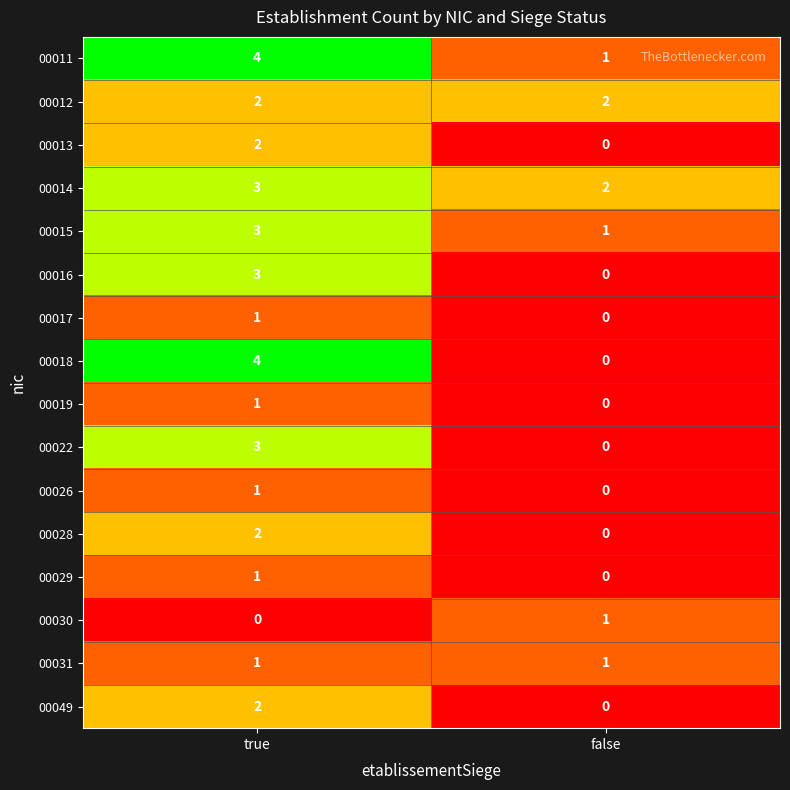

True or false: 00016 has a value of -2 at false.

False